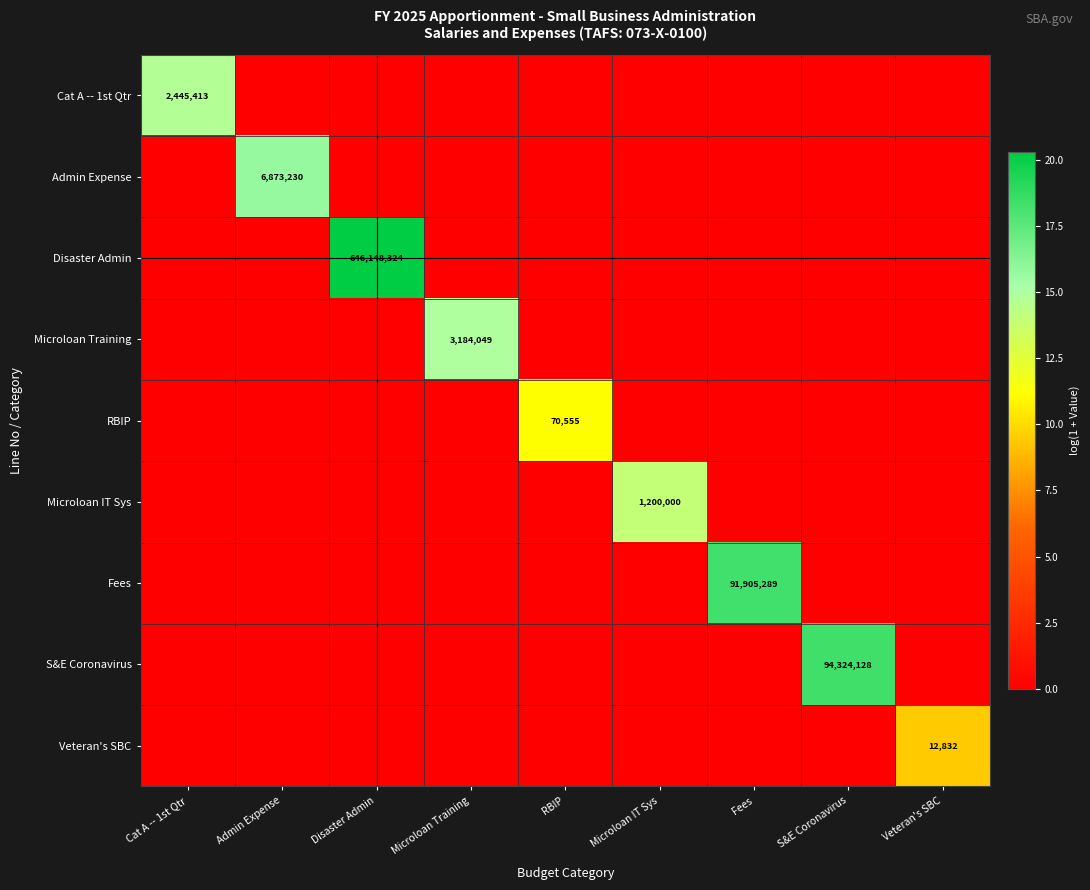

What is the spread (max minus min) of values at RBIP?

11.2